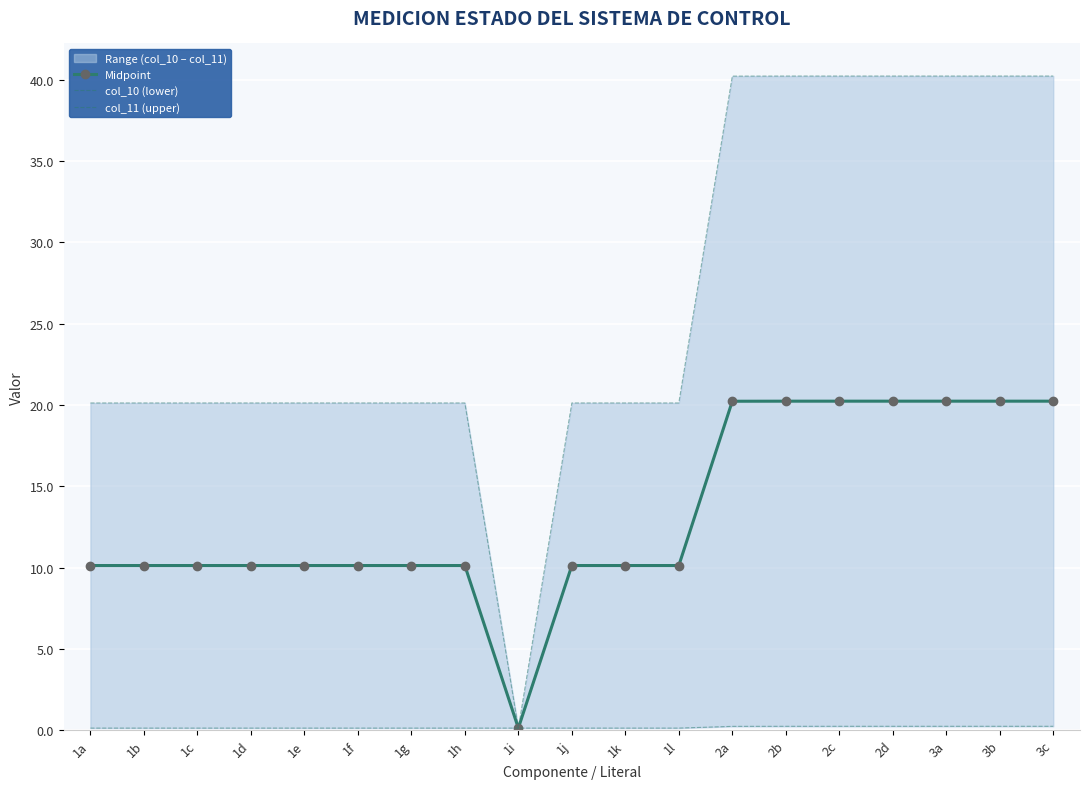

Which series has the widest spread of values?

col_11 (upper)